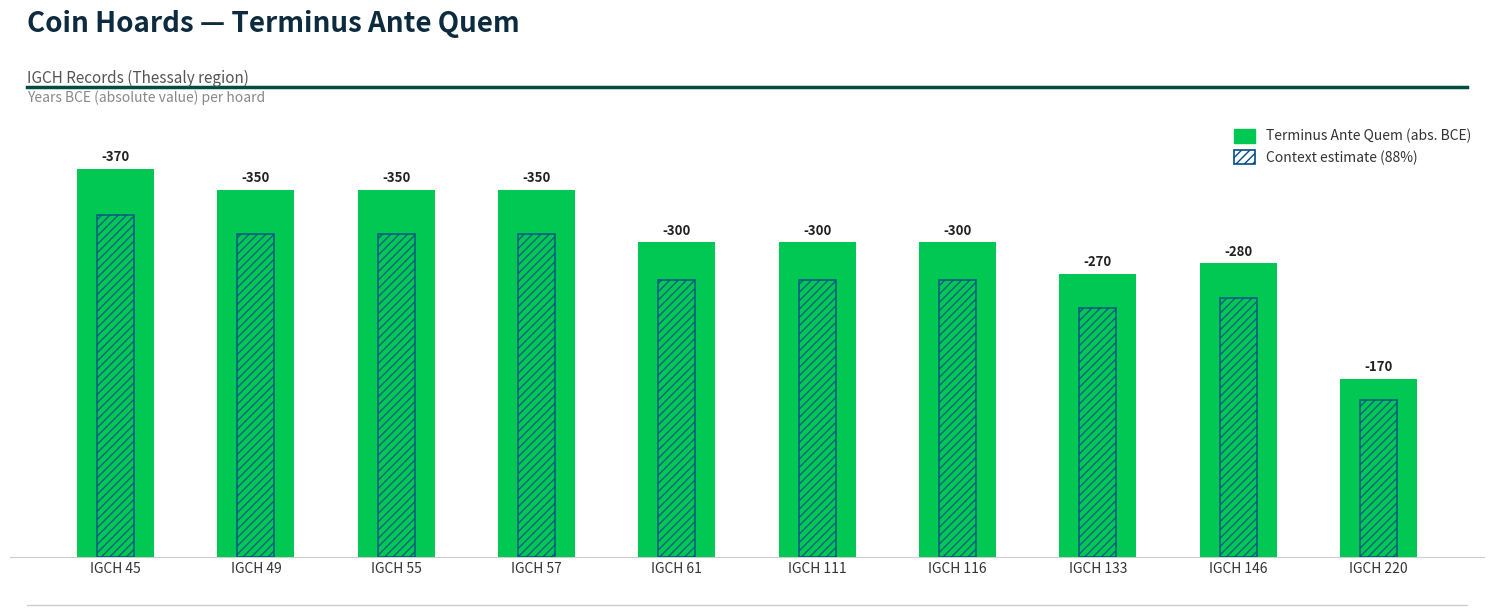

How many data points in Terminus Ante Quem (abs. years BCE) are less than 300?

3